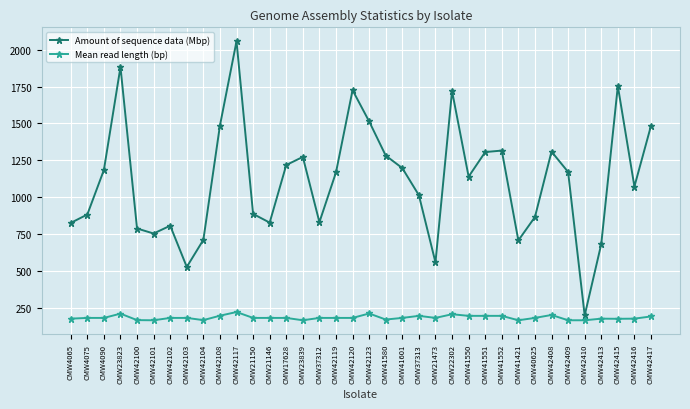

How many interior local valleys does the Amount of sequence data (Mbp) series have?

9